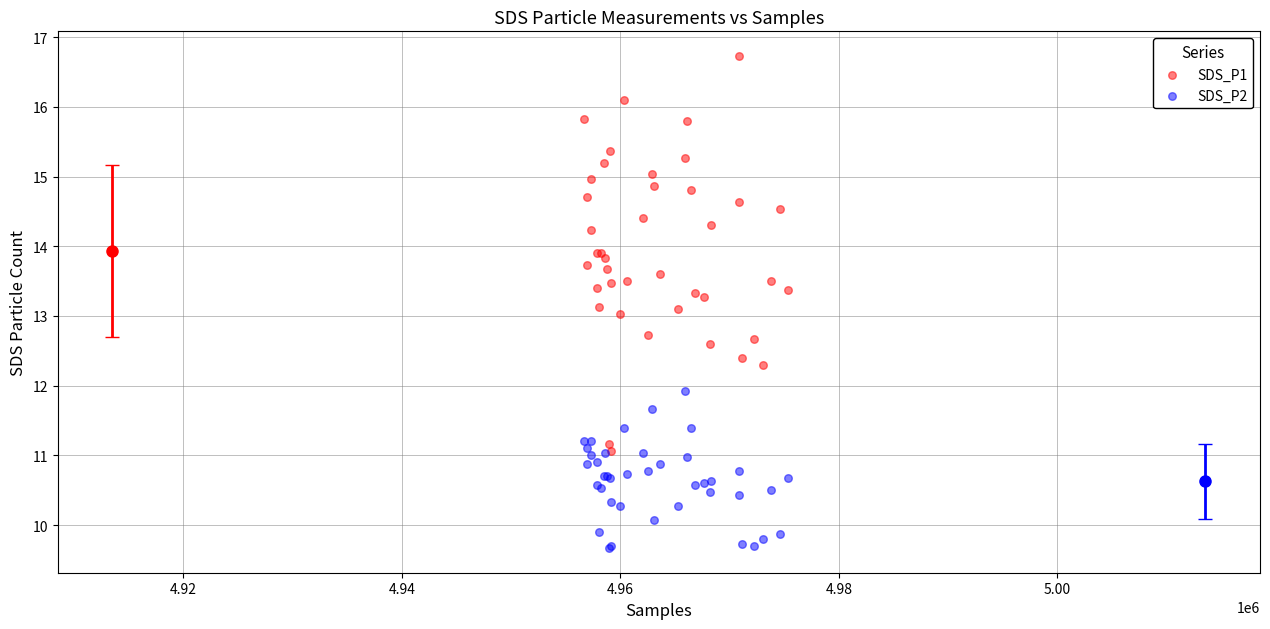

What are all the series names shown in the legend?

SDS_P1, SDS_P2